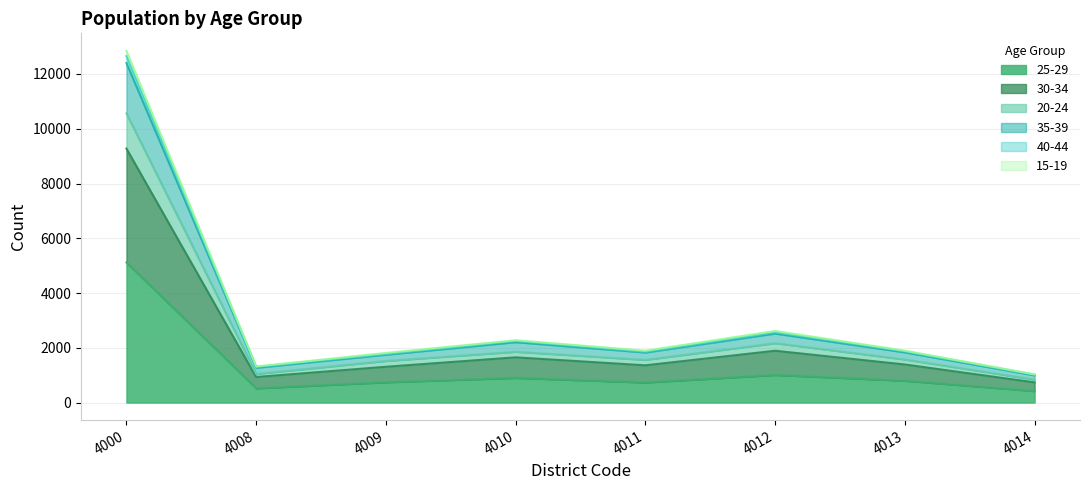

In 30-34, how many points are higher than both neighbors (excluding endpoints)?

2